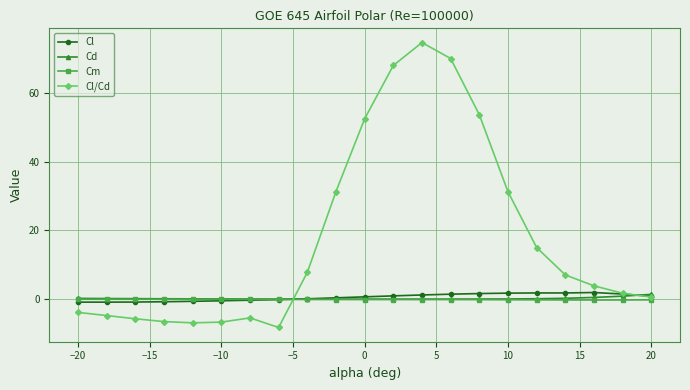

What is the difference between the maximum and minimum values in the Cl/Cd series?

82.8